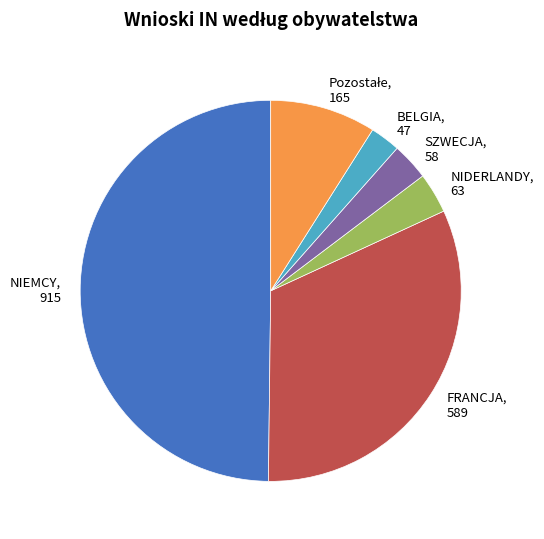

What is the smallest slice in the pie chart?

BELGIA